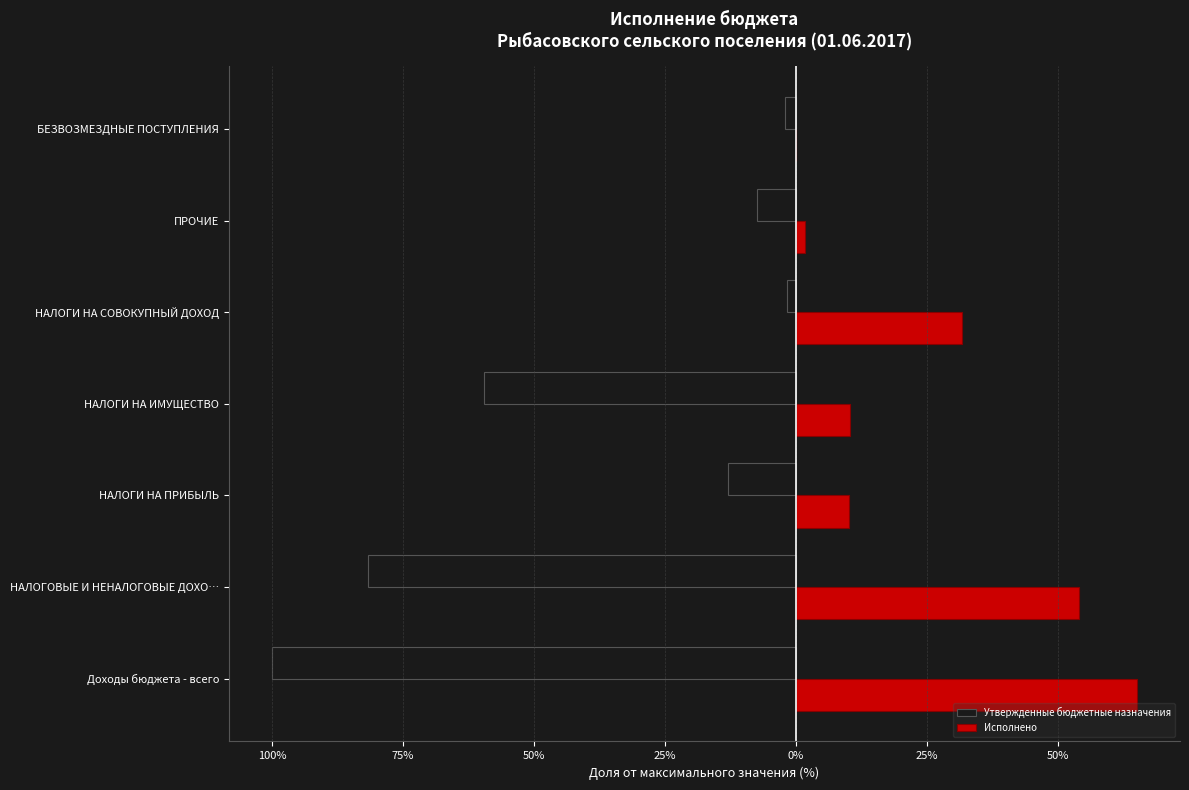

What are all the series names shown in the legend?

Утвержденные бюджетные назначения, Исполнено